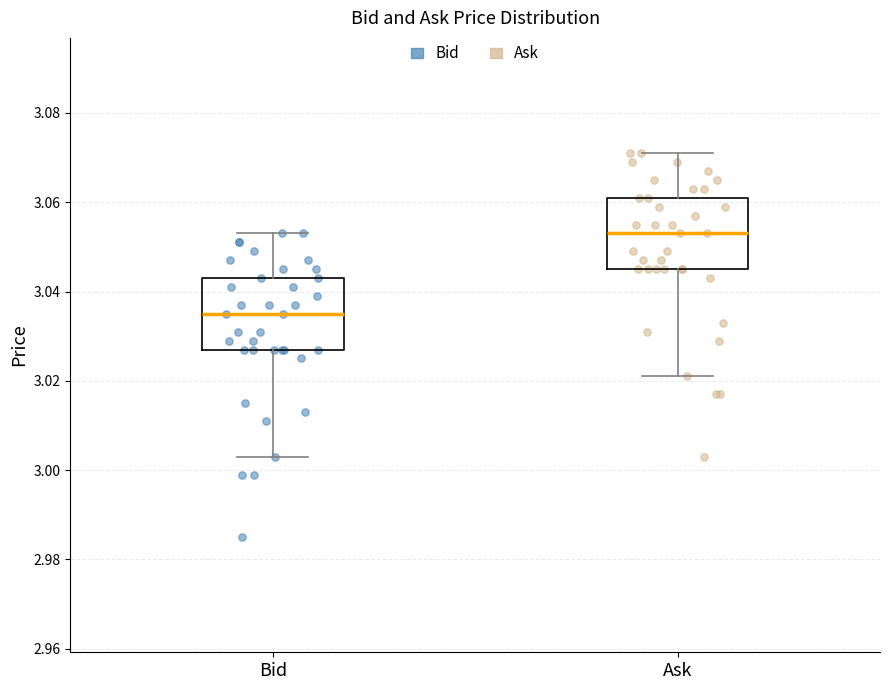

Which box's median line is the lowest?

Bid